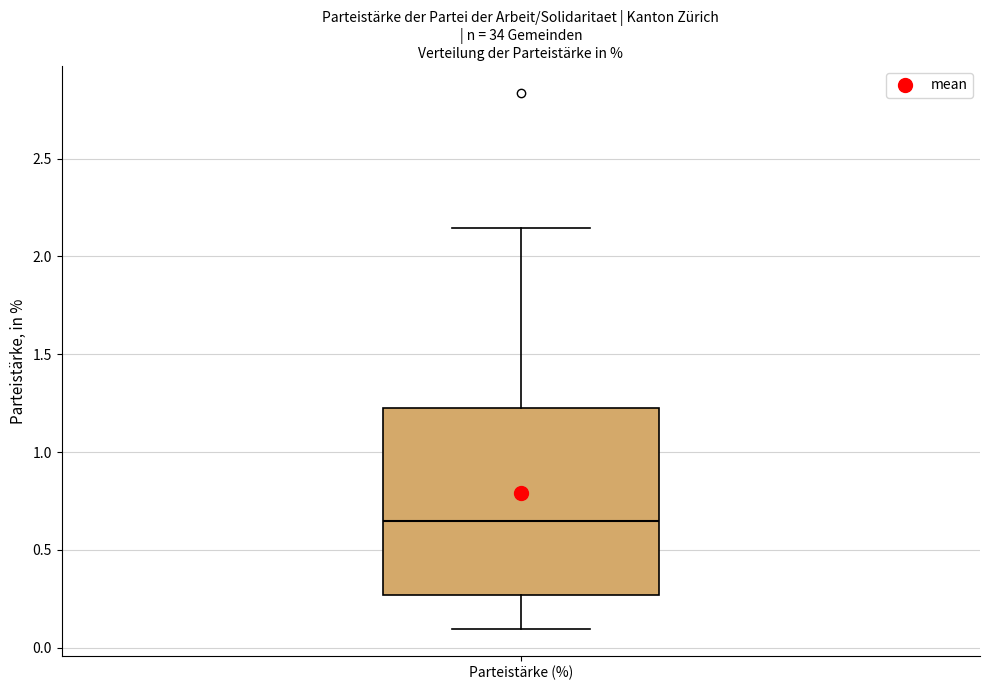

Where does the lower whisker of the box for Parteistärke (%) end on the y-axis? The values are not printed on the chart, so give them approximately, as read against the axis.

0.10